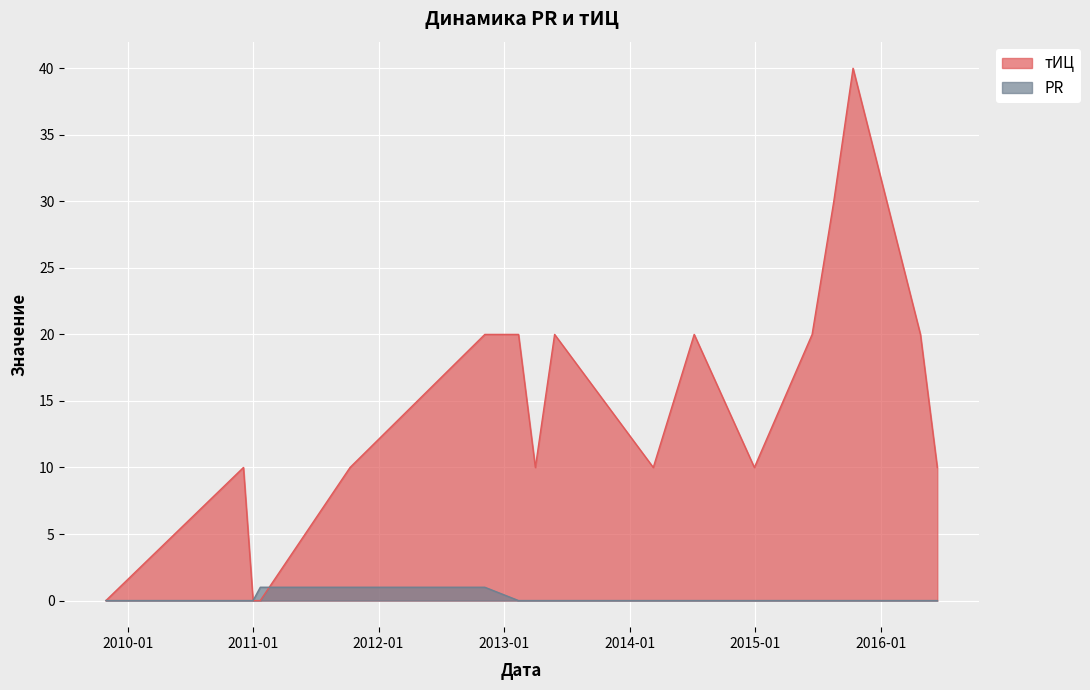

The PR series shows 0 at 2013-02-11. True or false?

True